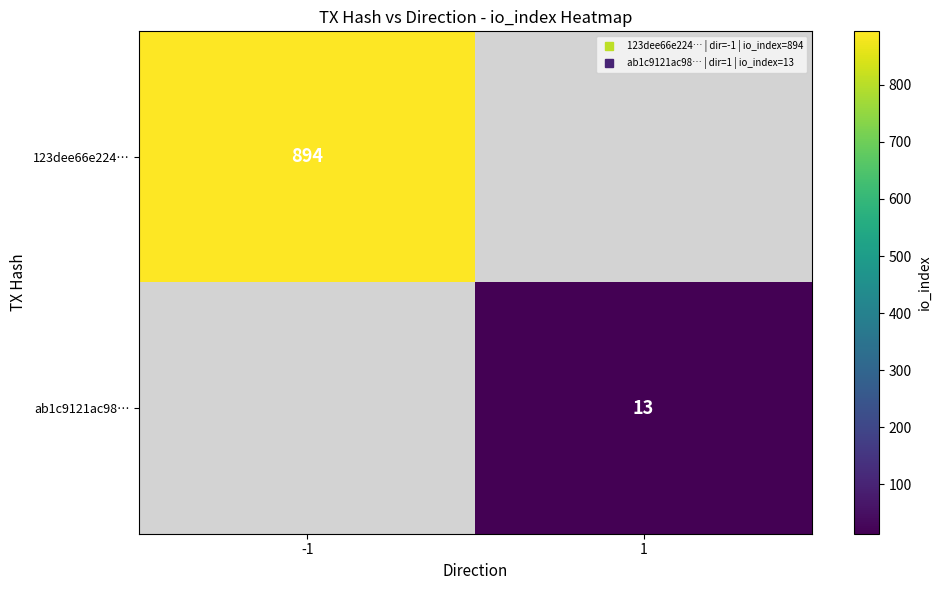

Rank the series by their average value, from highest to lowest.

123dee66e224…, ab1c9121ac98…